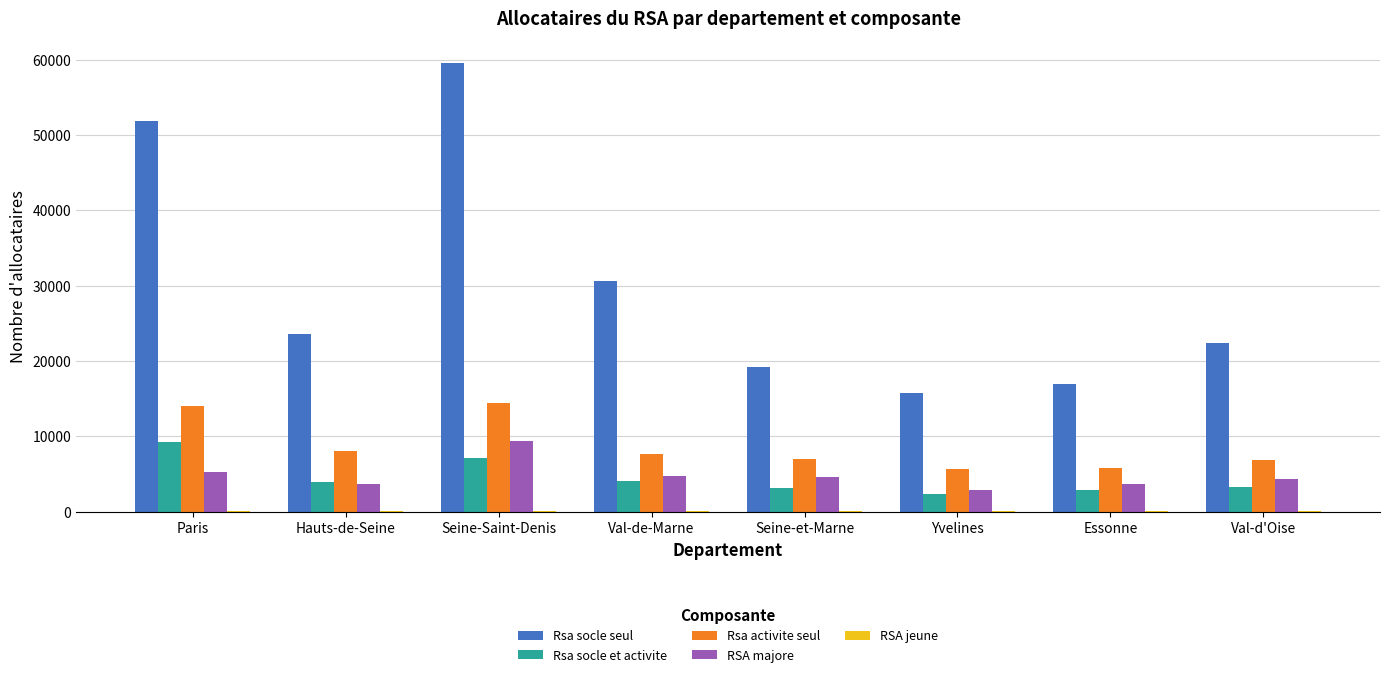

The Rsa socle seul series shows 30575 at Val-de-Marne. True or false?

True